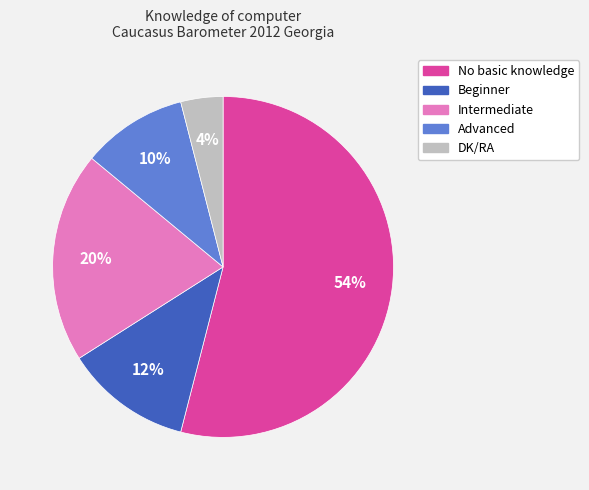

Which category has the smallest portion of the pie?

DK/RA